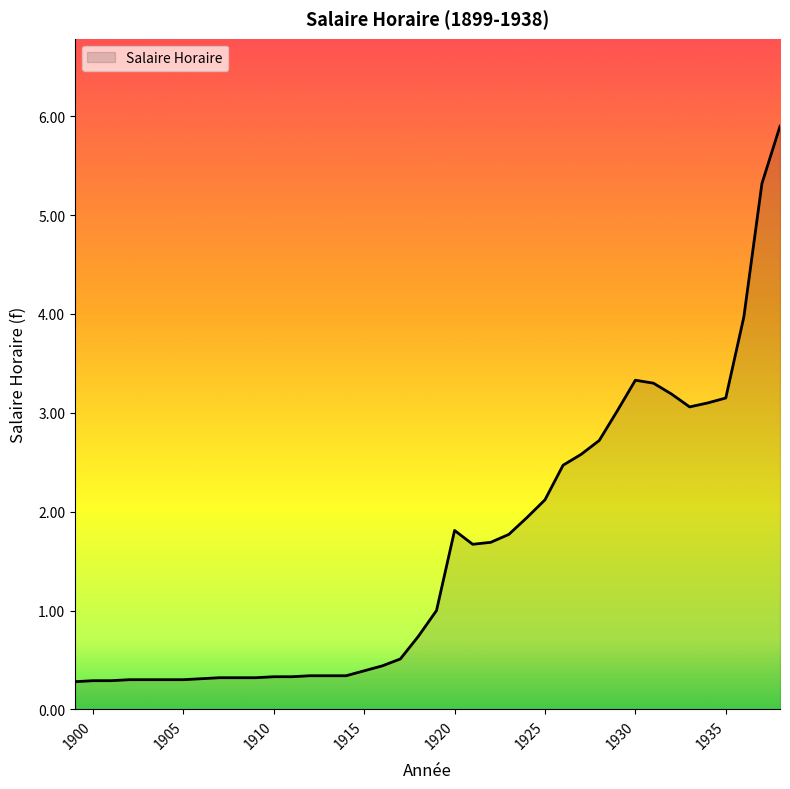

What is the greatest value displayed?

5.9